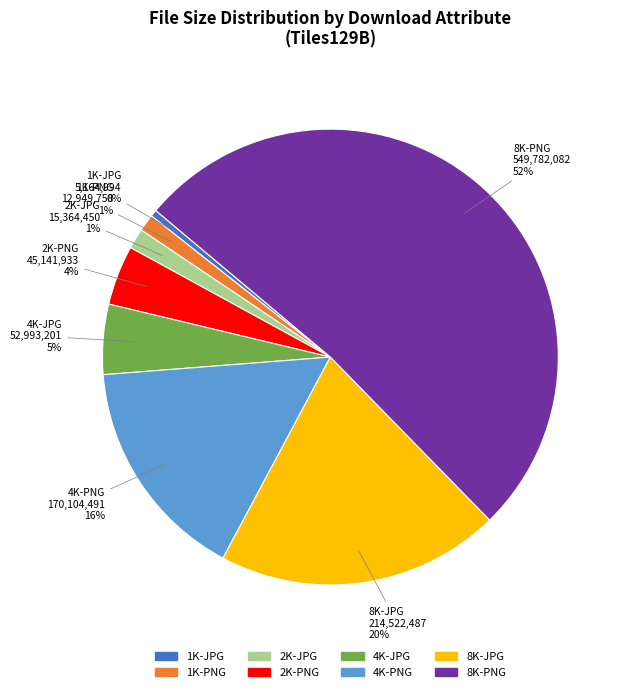

Is the sum of 2K-PNG and 4K-JPG greater than half?

No